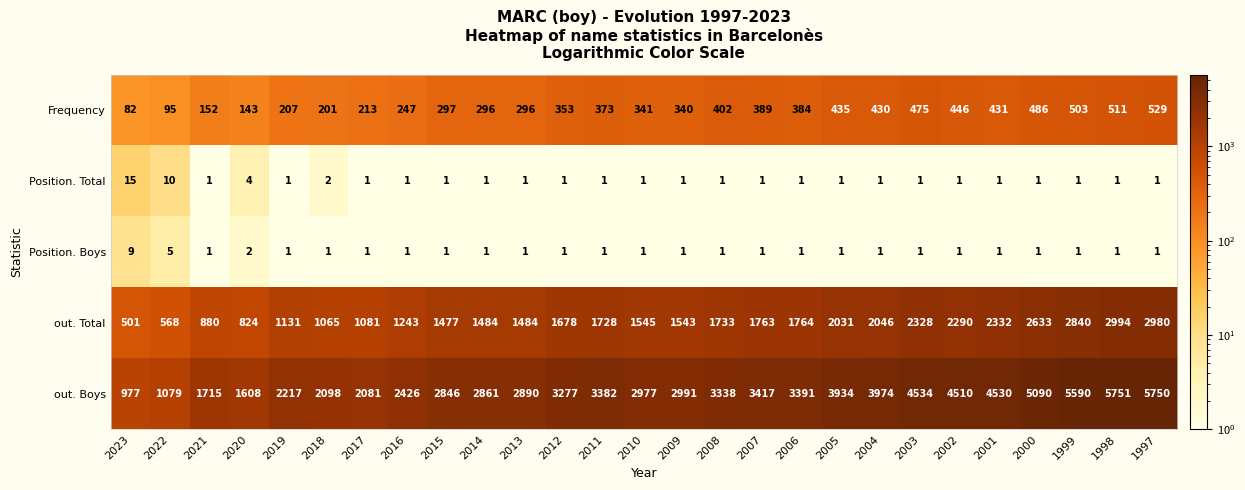

What is the highest value of the out. Boys series?

5751